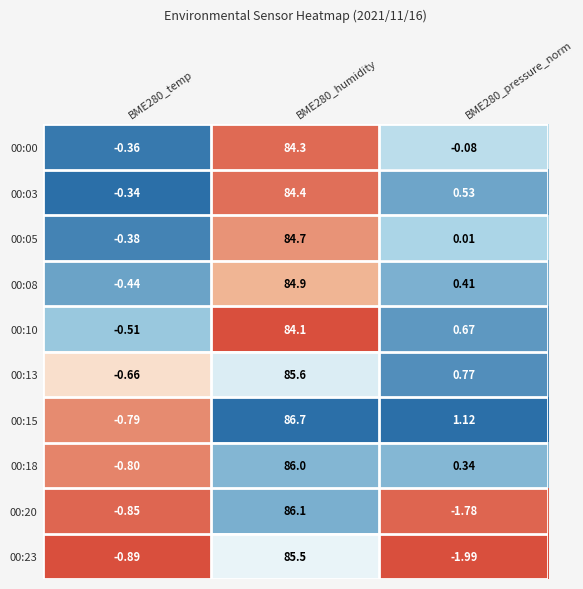

Is the value of 00:03 at BME280_humidity greater than the value of 00:05 at BME280_pressure_norm?

Yes